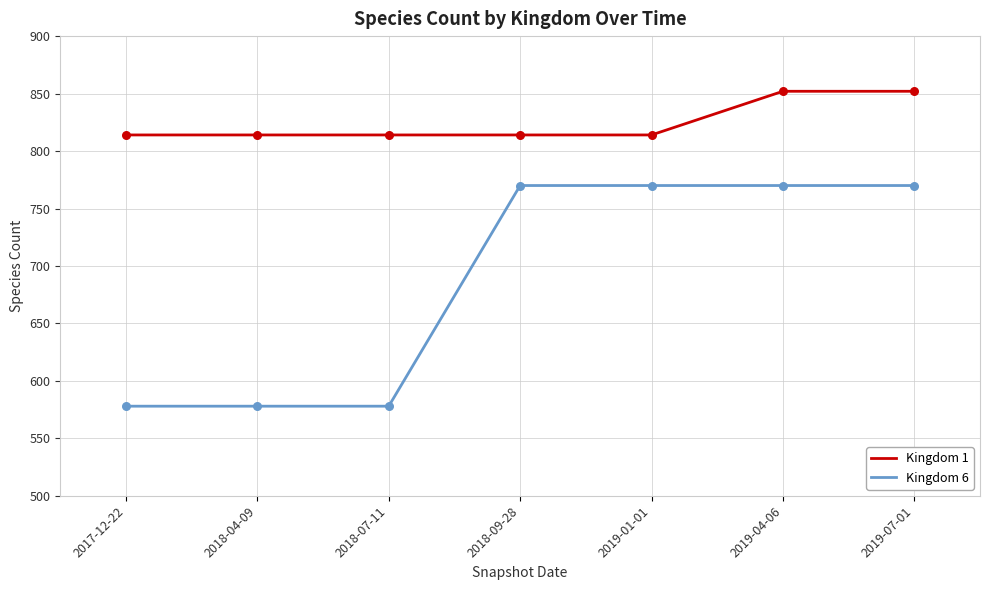

What is the spread (max minus min) of values at 2017-12-22?

236